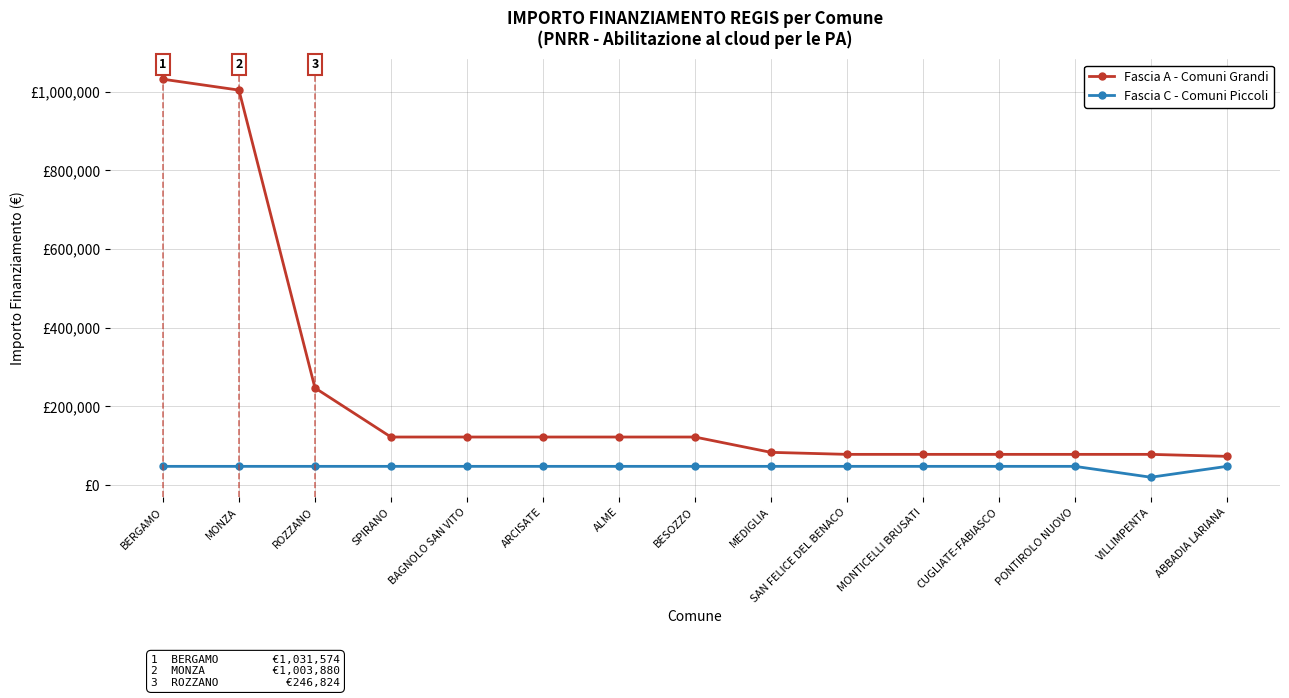

What are all the series names shown in the legend?

Fascia A - Comuni Grandi, Fascia C - Comuni Piccoli